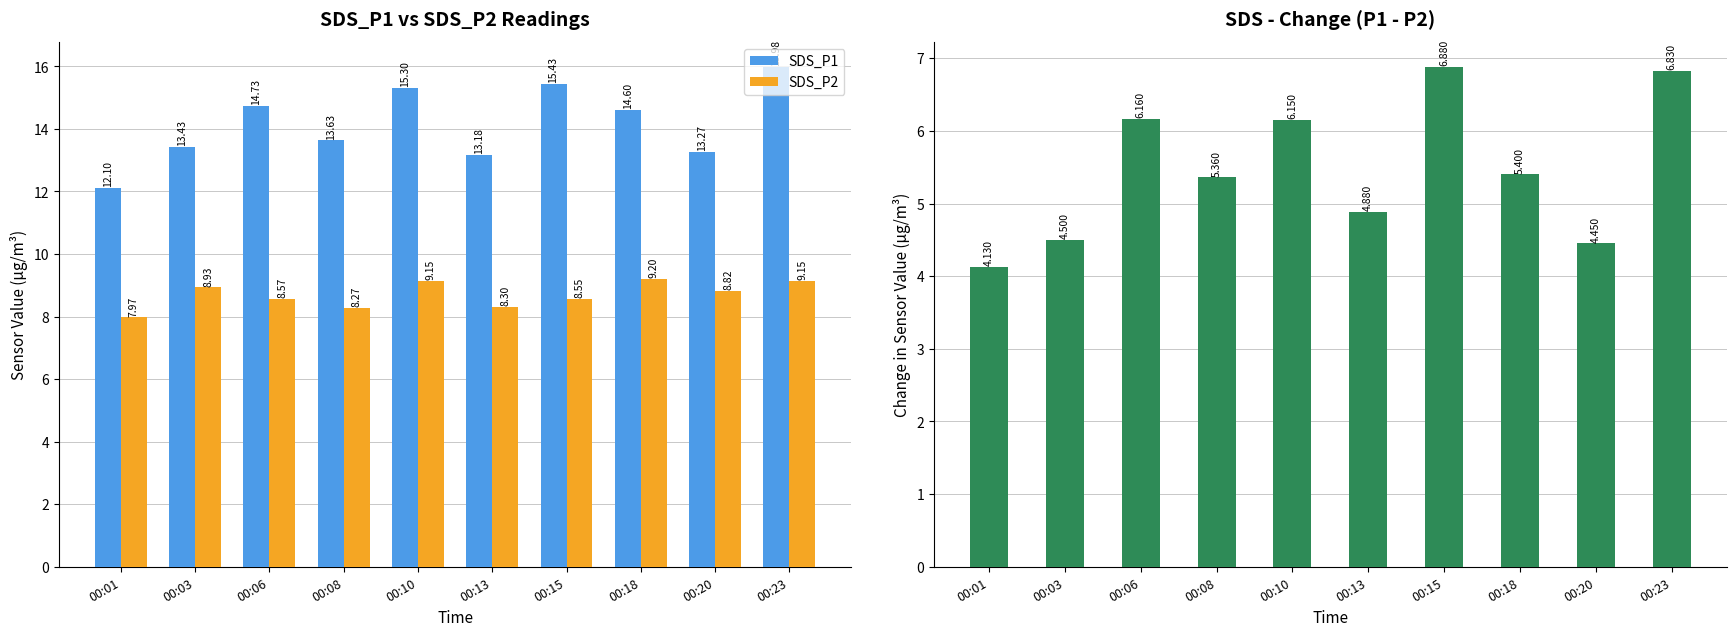

Reading left to right, extract all data points from this chart.

SDS_P1: 00:01=12.1	00:03=13.4	00:06=14.7	00:08=13.6	00:10=15.3	00:13=13.2	00:15=15.4	00:18=14.6	00:20=13.3	00:23=16.0
SDS_P2: 00:01=8.0	00:03=8.9	00:06=8.6	00:08=8.3	00:10=9.2	00:13=8.3	00:15=8.6	00:18=9.2	00:20=8.8	00:23=9.2
SDS_P1 - SDS_P2: 00:01=4.1	00:03=4.5	00:06=6.2	00:08=5.4	00:10=6.2	00:13=4.9	00:15=6.9	00:18=5.4	00:20=4.4	00:23=6.8